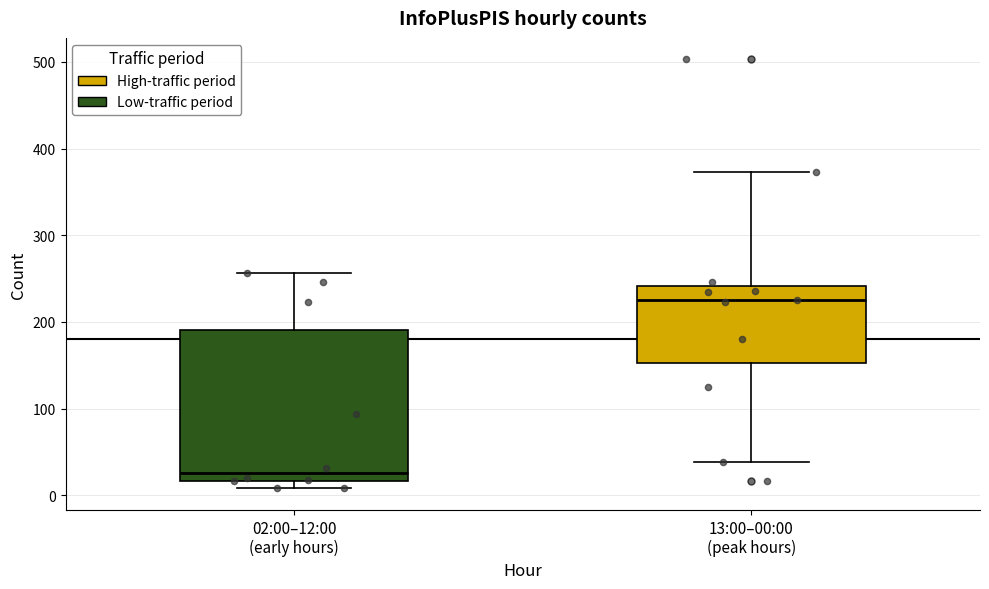

Where does the upper whisker of the box for 02:00–12:00 (early hours) end on the y-axis? The values are not printed on the chart, so give them approximately, as read against the axis.

260